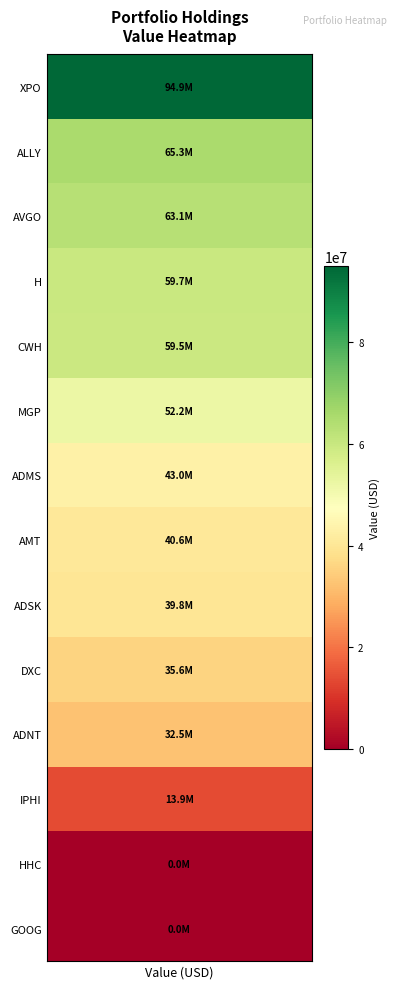

Which series has the largest total across all categories?

XPO